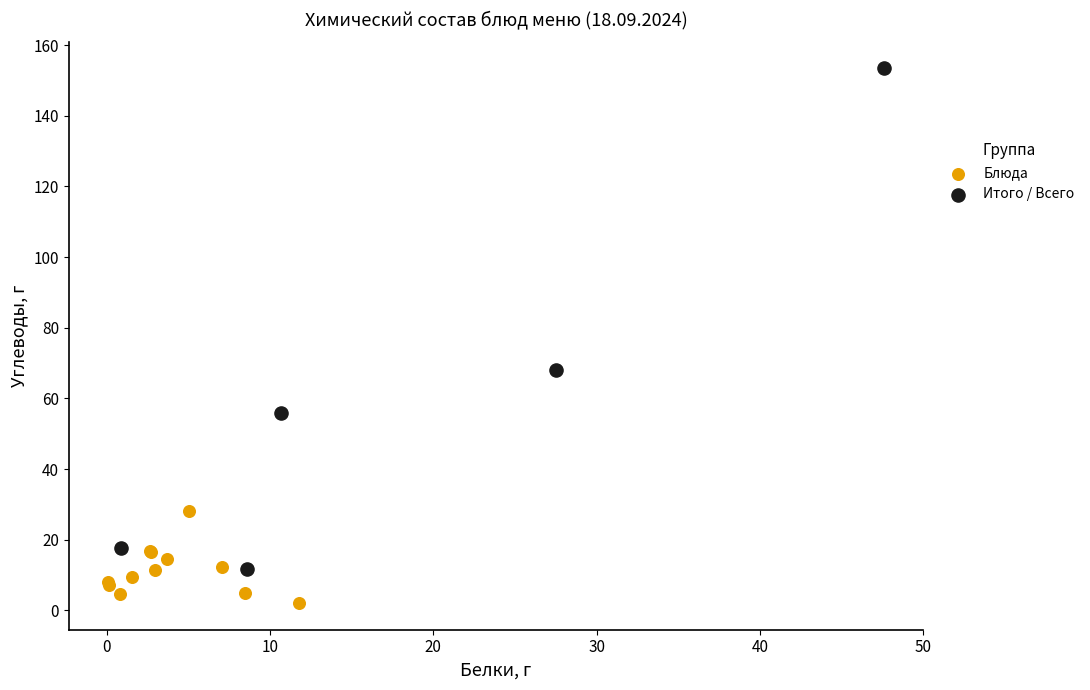

Which series has the widest spread of Y values?

Итого / Всего